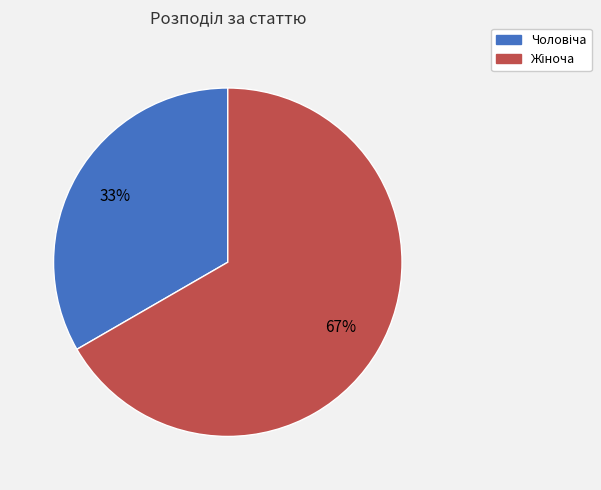

To the nearest percent, what is the average slice percentage?

50%